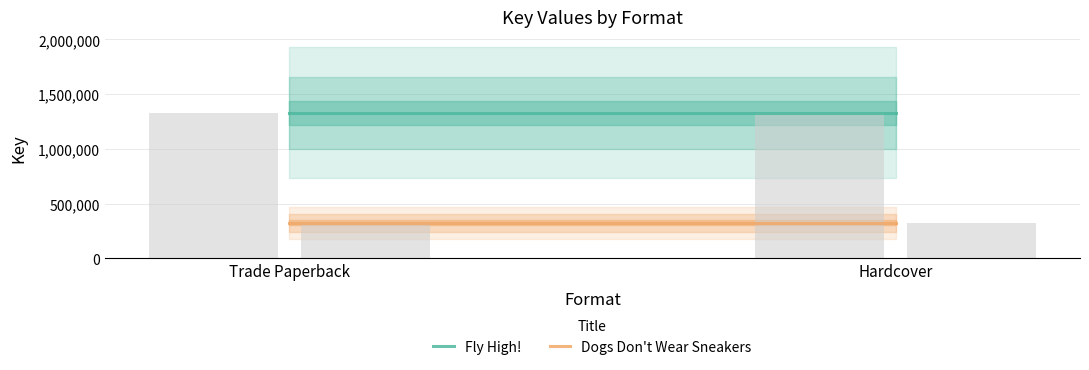

Rank the series by their average value, from highest to lowest.

Fly High!, Dogs Don't Wear Sneakers